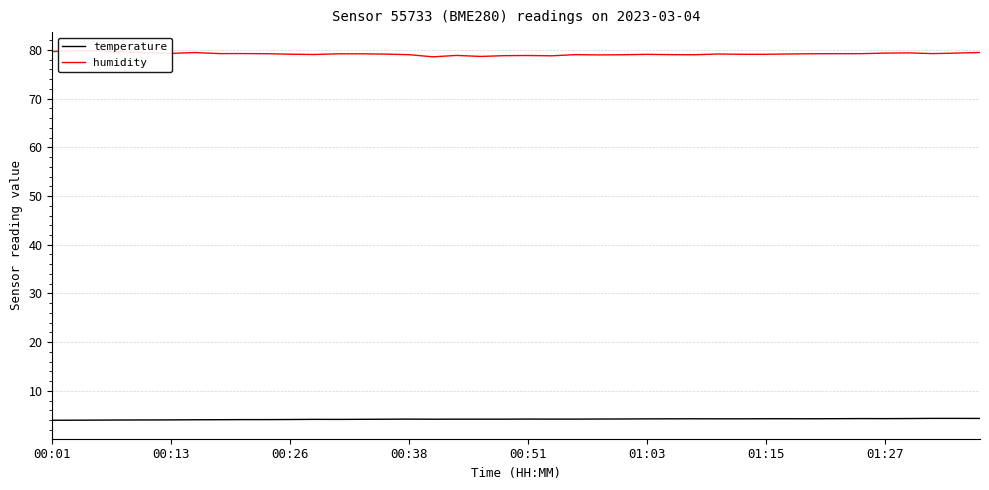

True or false: humidity and temperature cross at least once.

False